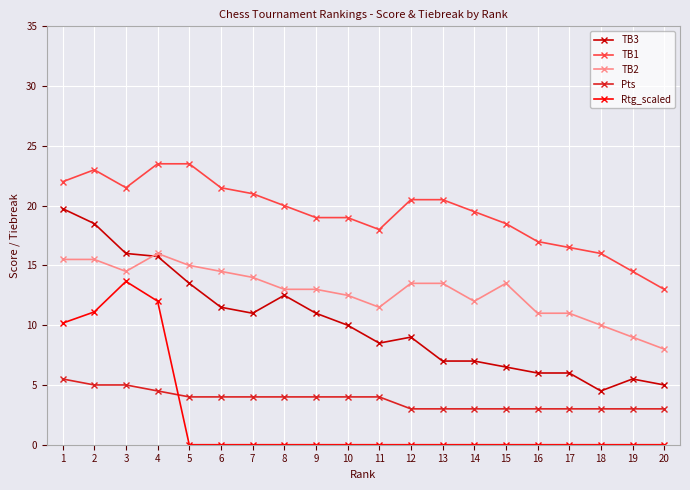

Count the number of data series in this chart.

5